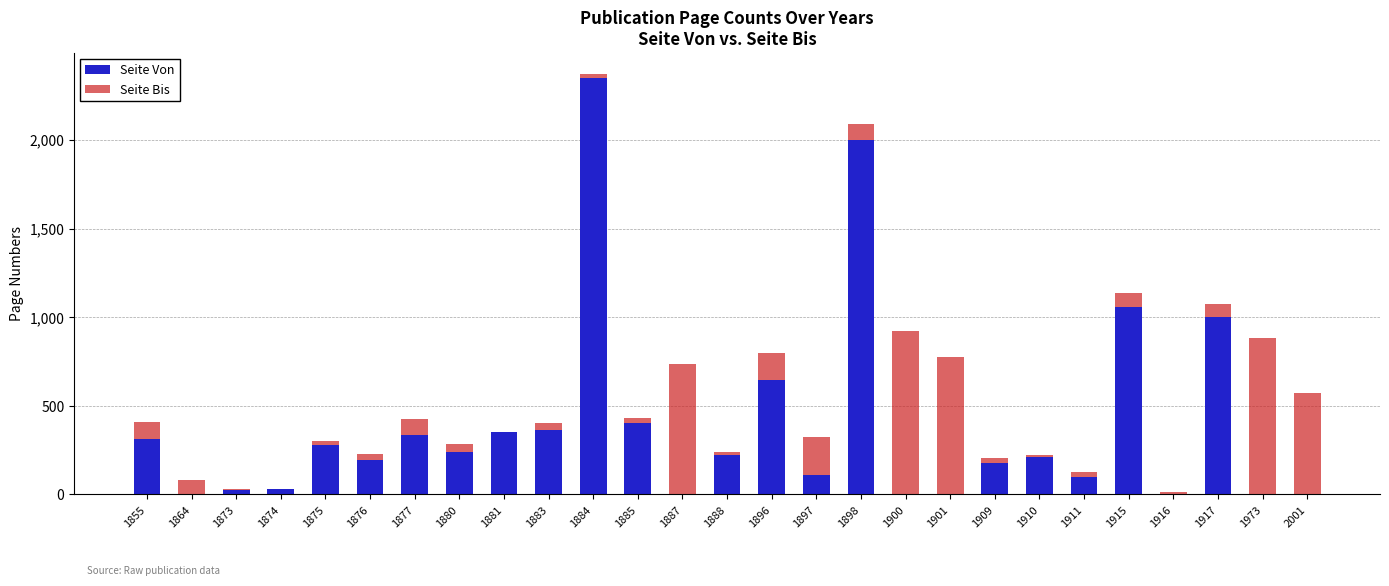

Does the chart contain stacked bars?

No